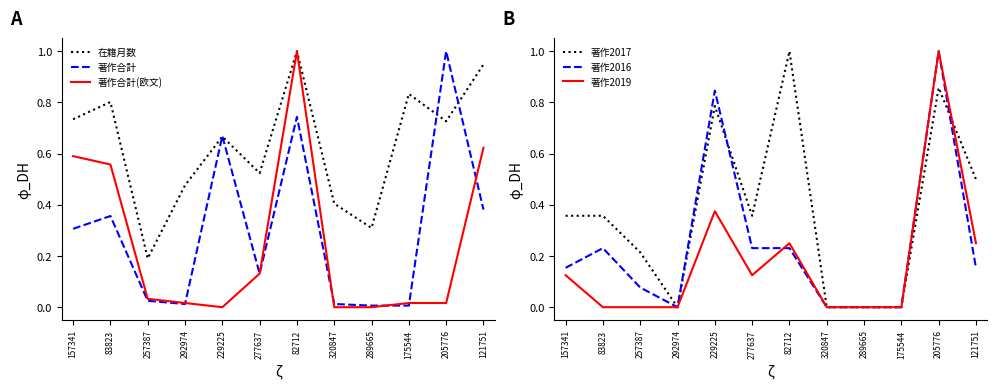

Which series has the largest total across all categories?

在籍月数